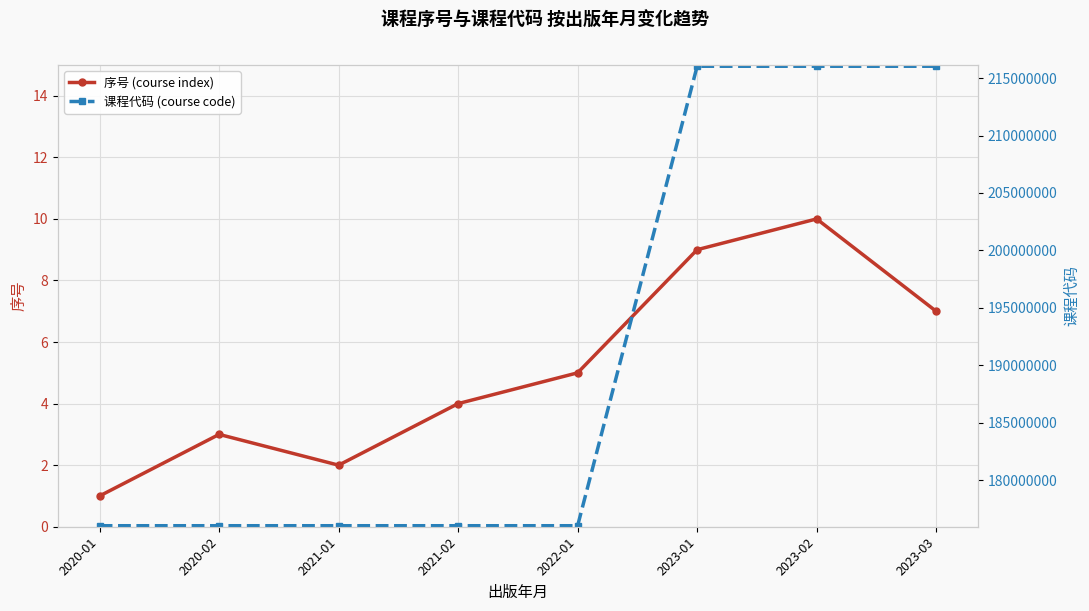

What is the difference between the 课程代码 (course code) values at 2020-01 and 2023-02?

39999976